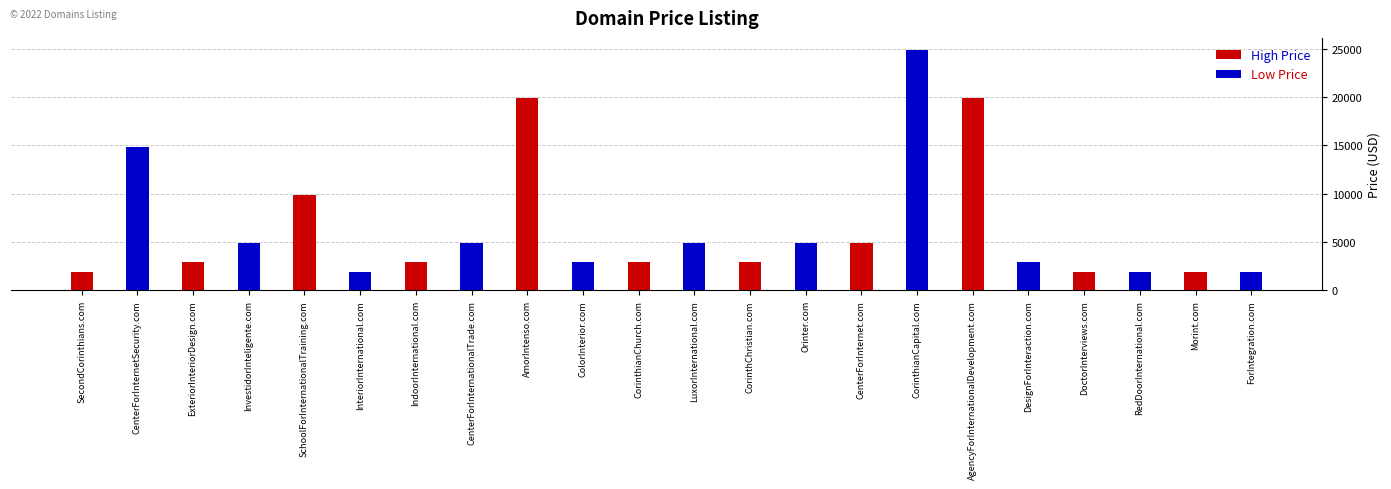

What is the sum of all High Price values?

71768